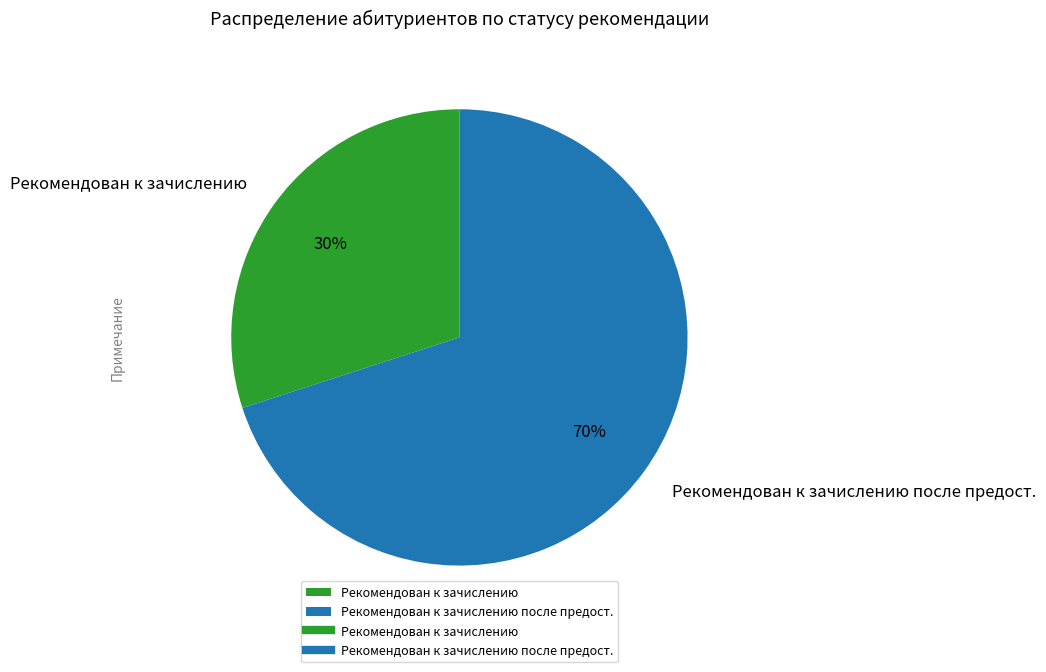

The Рекомендован к зачислению slice represents 42% of the pie. True or false?

False